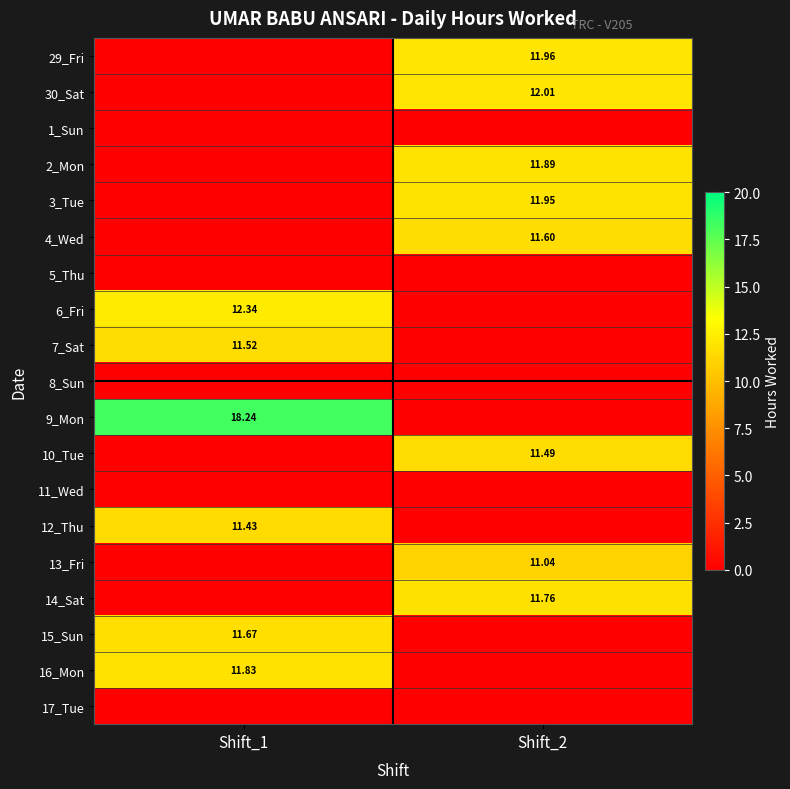

The value of 13_Fri at Shift_2 is 11.0. True or false?

True